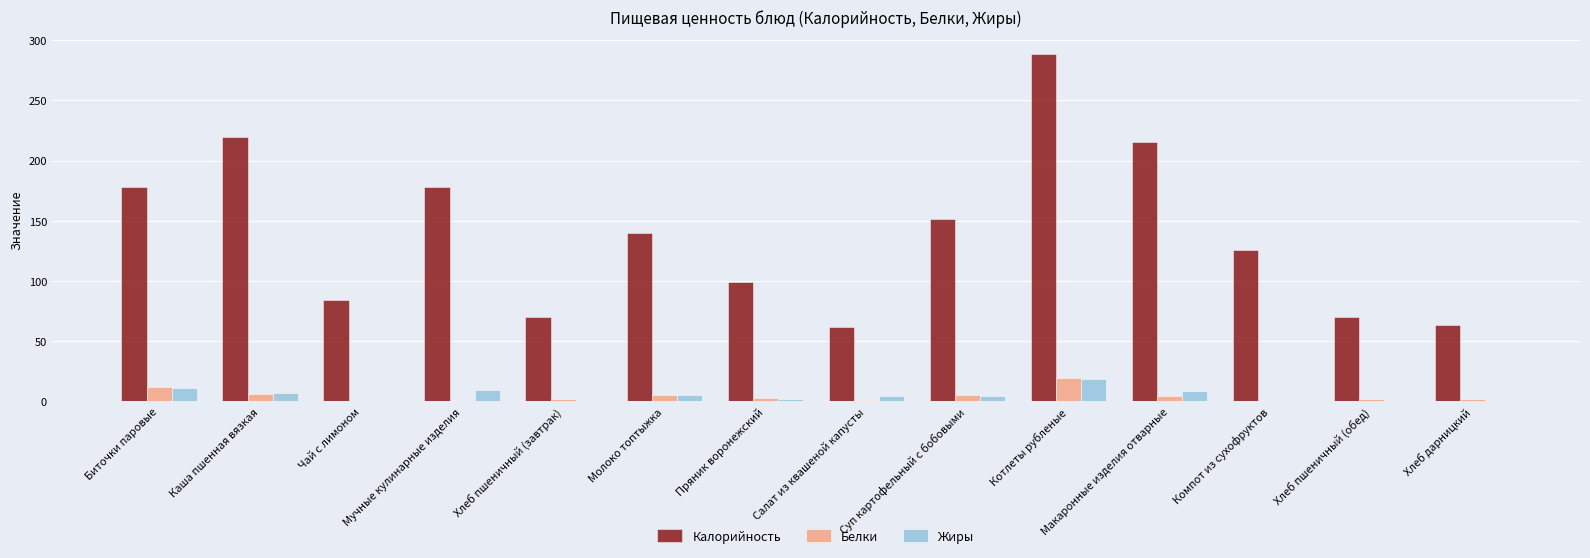

Between Макаронные изделия отварные and Хлеб пшеничный (обед), which series saw the biggest shift?

Калорийность